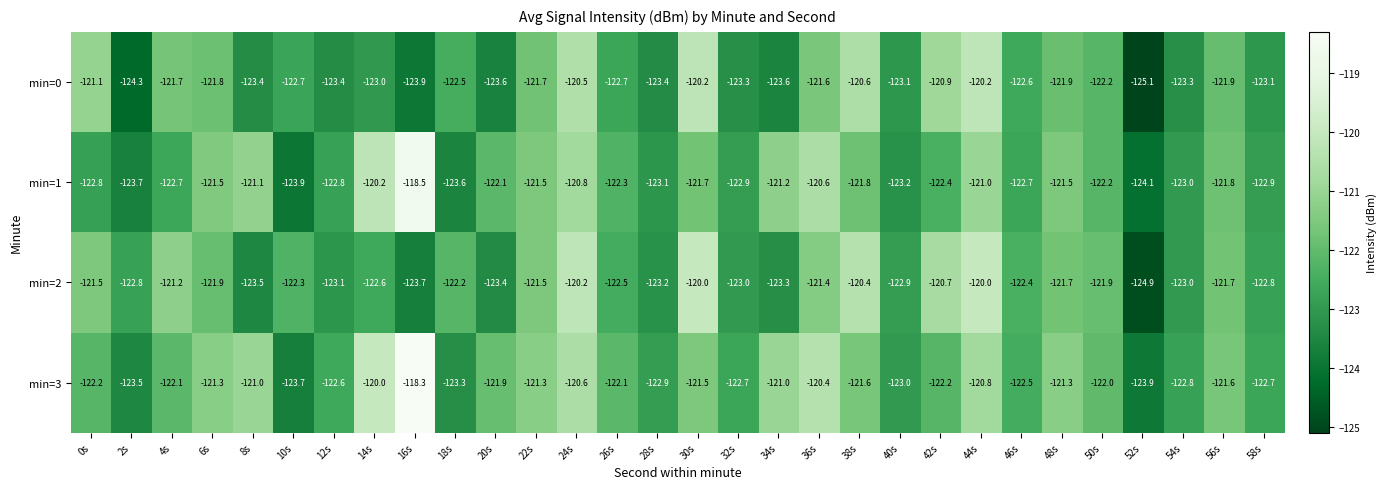

What is the difference between the min=3 values at 40s and 24s?

2.4